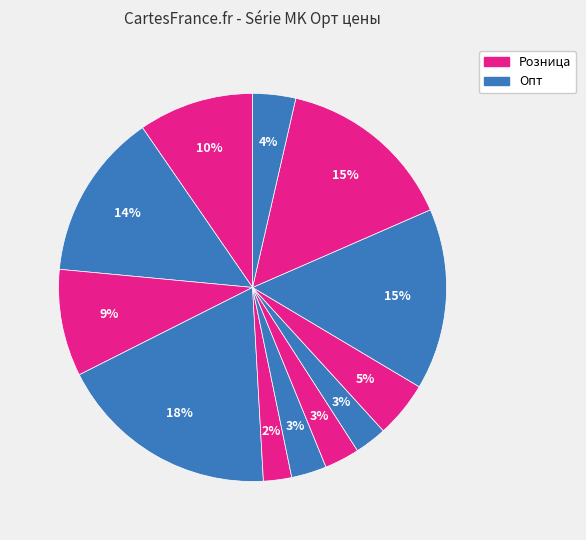

Is there a majority slice in this chart?

No